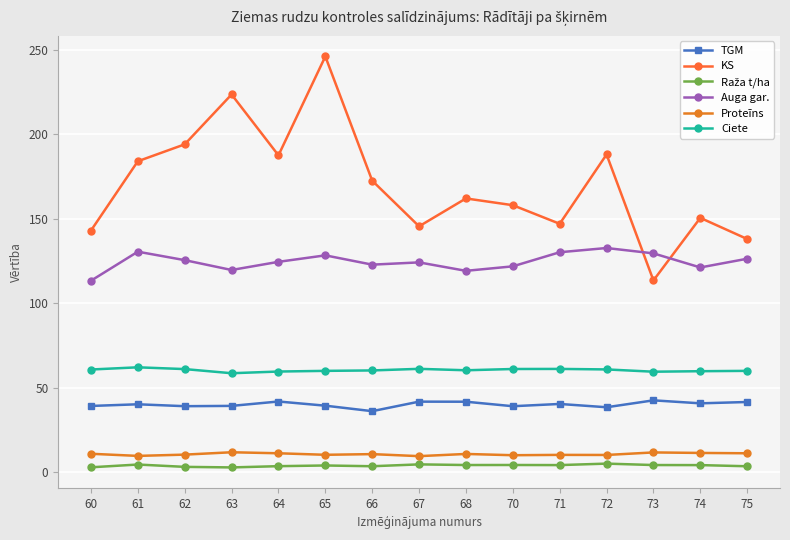

The Auga gar. series shows 122.8 at 66. True or false?

True